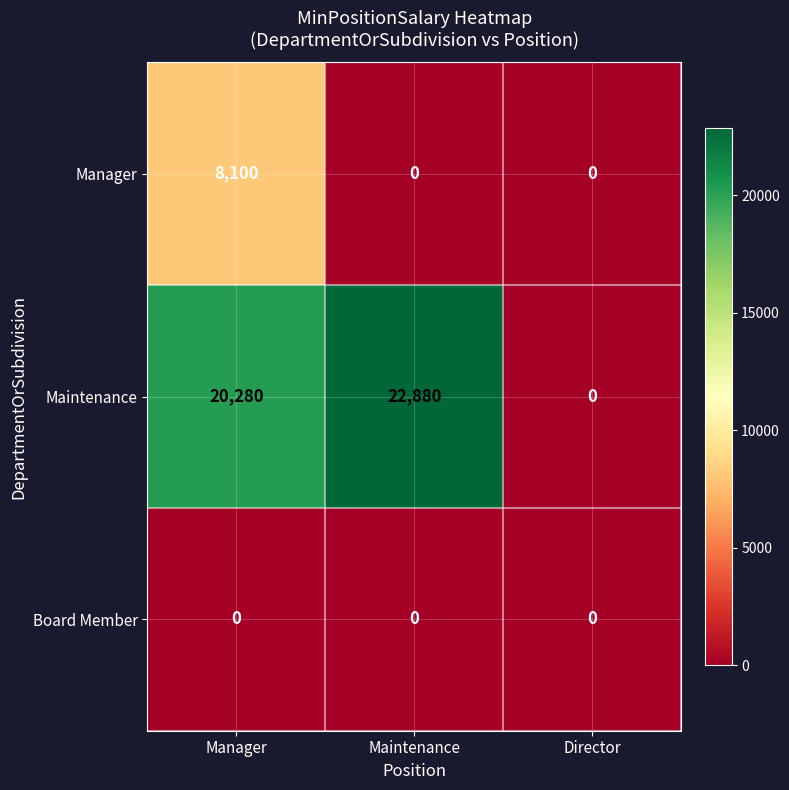

List the series in order of their peak value, highest first.

Maintenance, Manager, Board Member